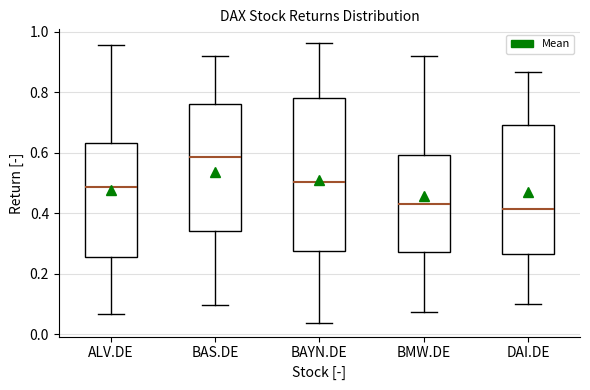

Where does the upper whisker of the box for DAI.DE end on the y-axis? The values are not printed on the chart, so give them approximately, as read against the axis.

0.86